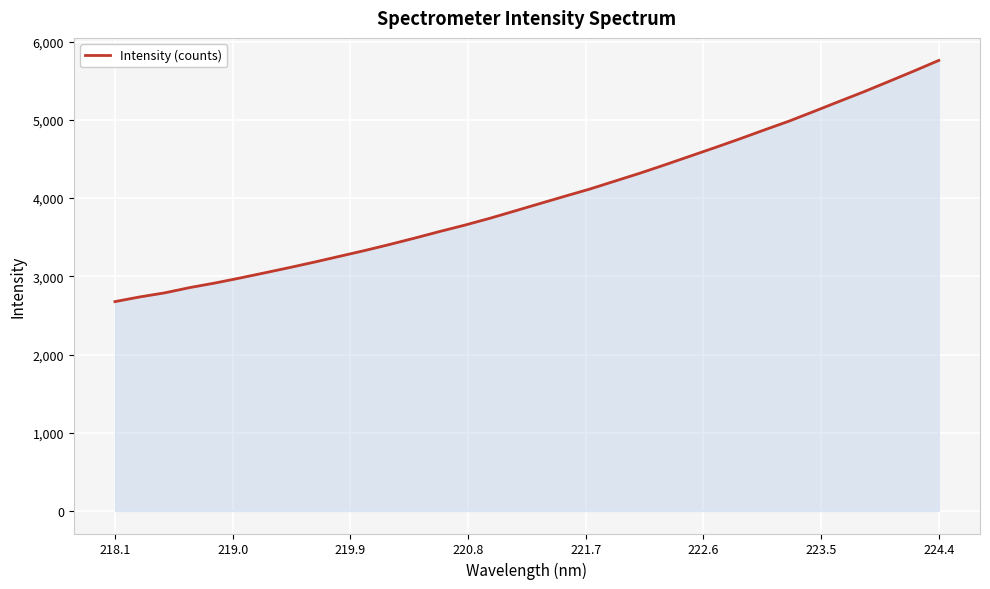

What is the minimum value shown in the chart?

2677.1